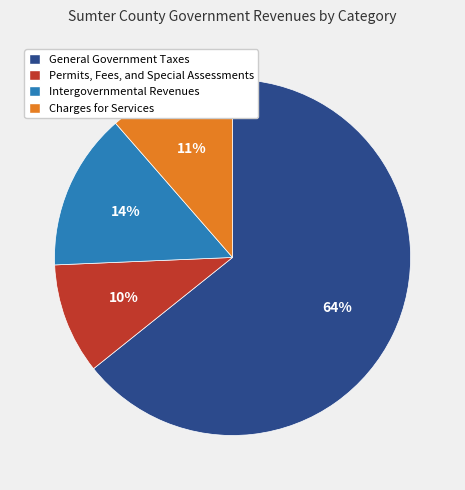

Is the sum of General Government Taxes and Intergovernmental Revenues greater than half?

Yes